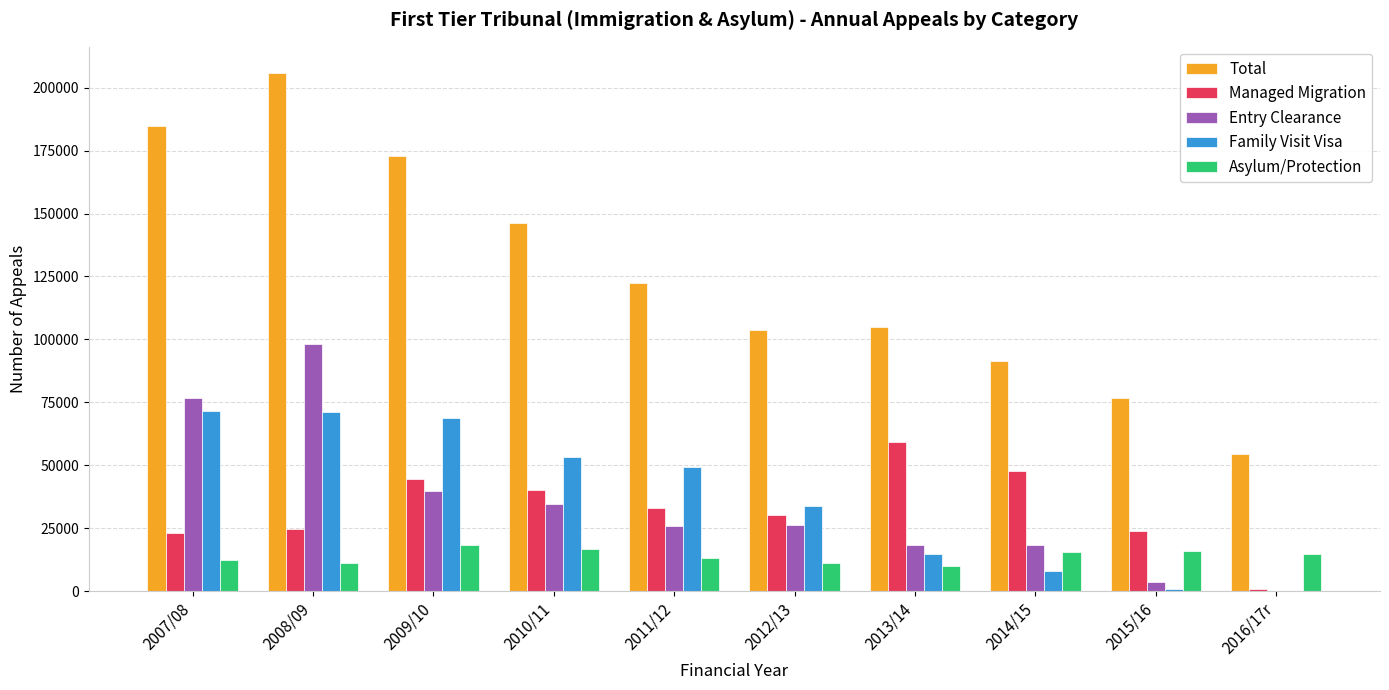

What value does the Entry Clearance series have at 2008/09?

98304